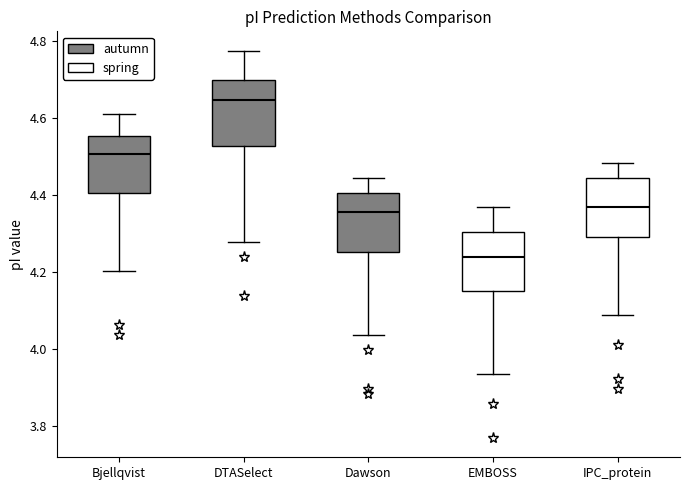

Reading left to right, transcribe this box plot: for each box, give where its median line is, the range the box spans, and where its two whiskers end, as read against the y-axis. The values are not printed on the chart, so give them approximately, as read against the axis.

Bjellqvist: median 4.50, box 4.40 to 4.56, whiskers 4.20 to 4.60
DTASelect: median 4.64, box 4.52 to 4.70, whiskers 4.28 to 4.78
Dawson: median 4.36, box 4.26 to 4.40, whiskers 4.04 to 4.44
EMBOSS: median 4.24, box 4.16 to 4.30, whiskers 3.94 to 4.36
IPC_protein: median 4.36, box 4.30 to 4.44, whiskers 4.08 to 4.48